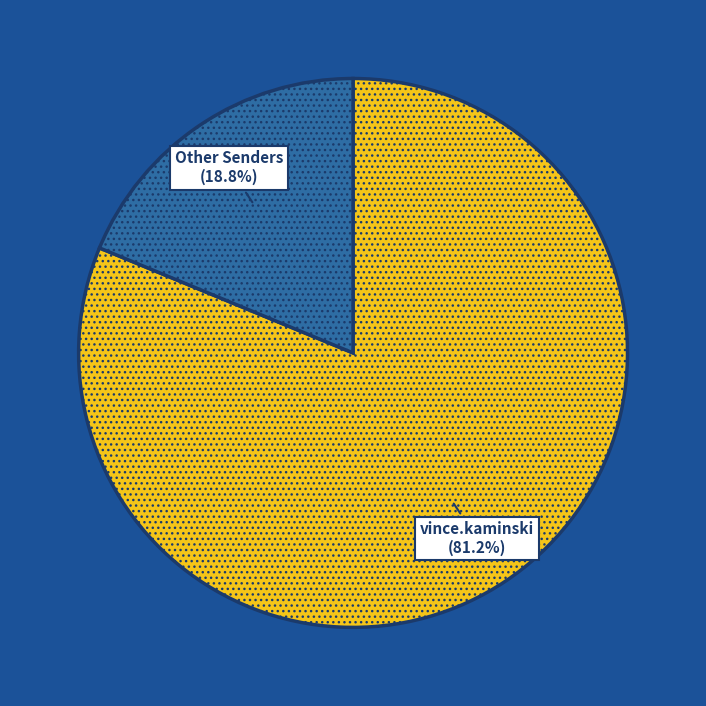

Is there any slice that represents more than half of the pie?

Yes